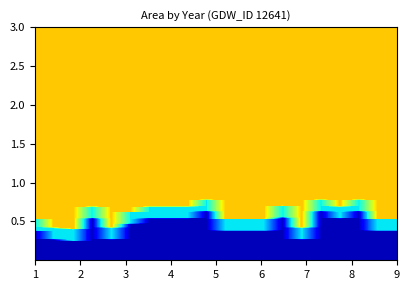

At 2005, list the series in order from largest to smallest.

landArea, origlandArea, waterArea, origWaterArea, origNoDataArea